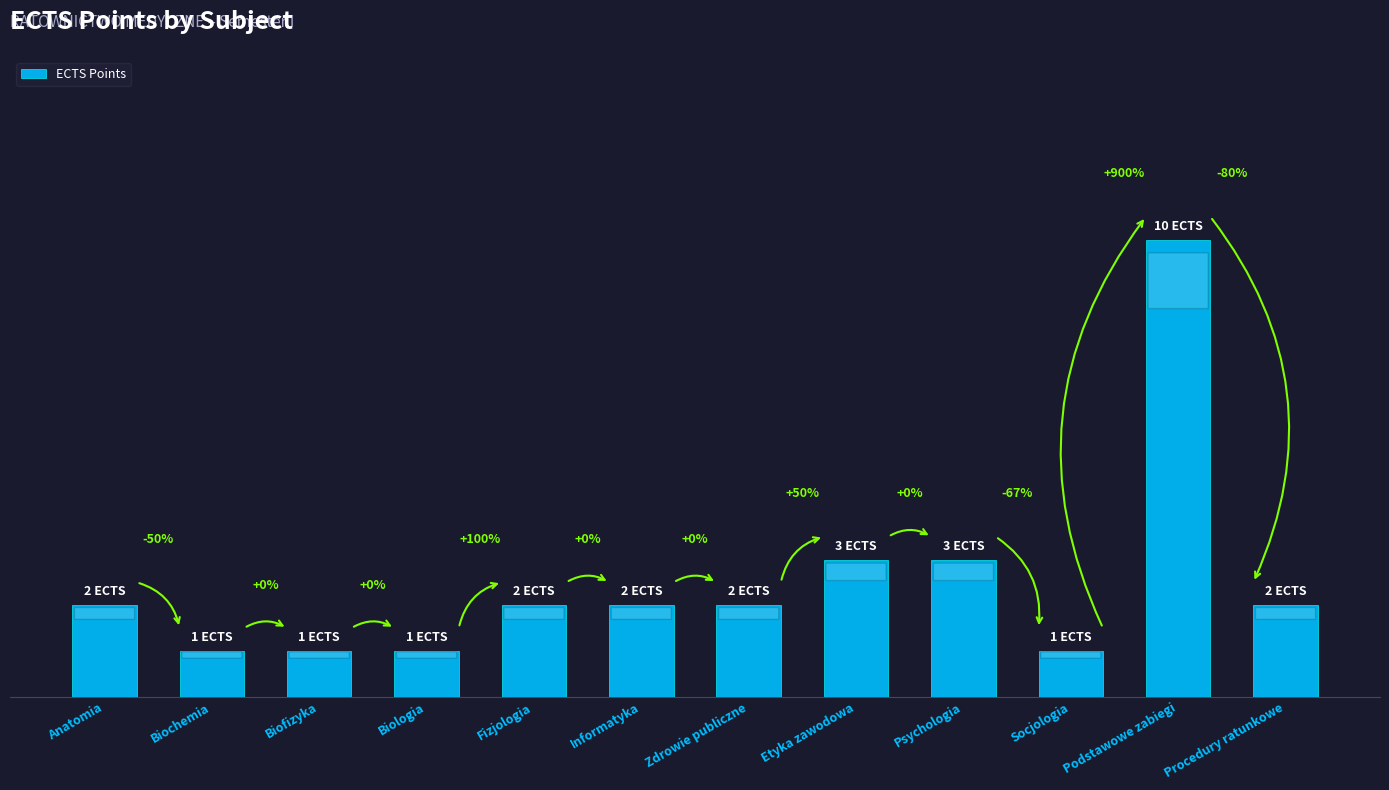

Reading left to right, extract all data points from this chart.

2	1	1	1	2	2	2	3	3	1	10	2